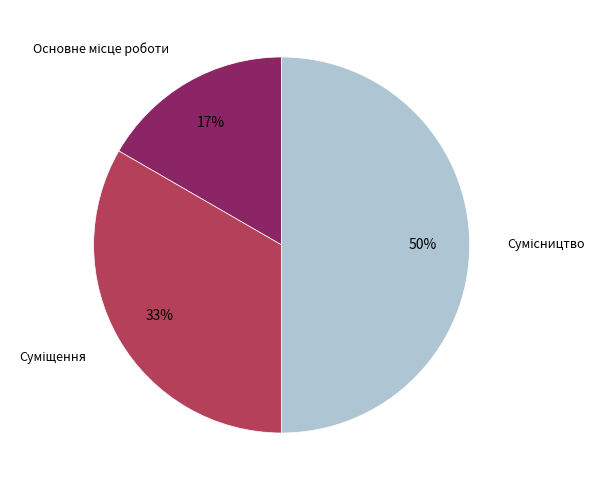

To the nearest percent, what is the difference between the largest and smallest slice percentages?

33%